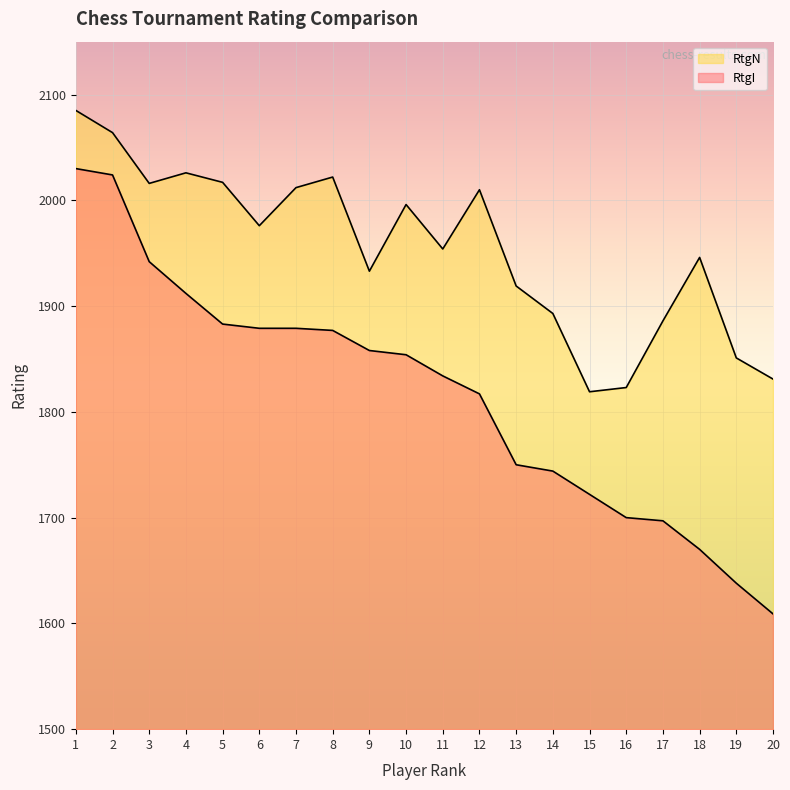

What is the difference between the highest and lowest values at 16?

123